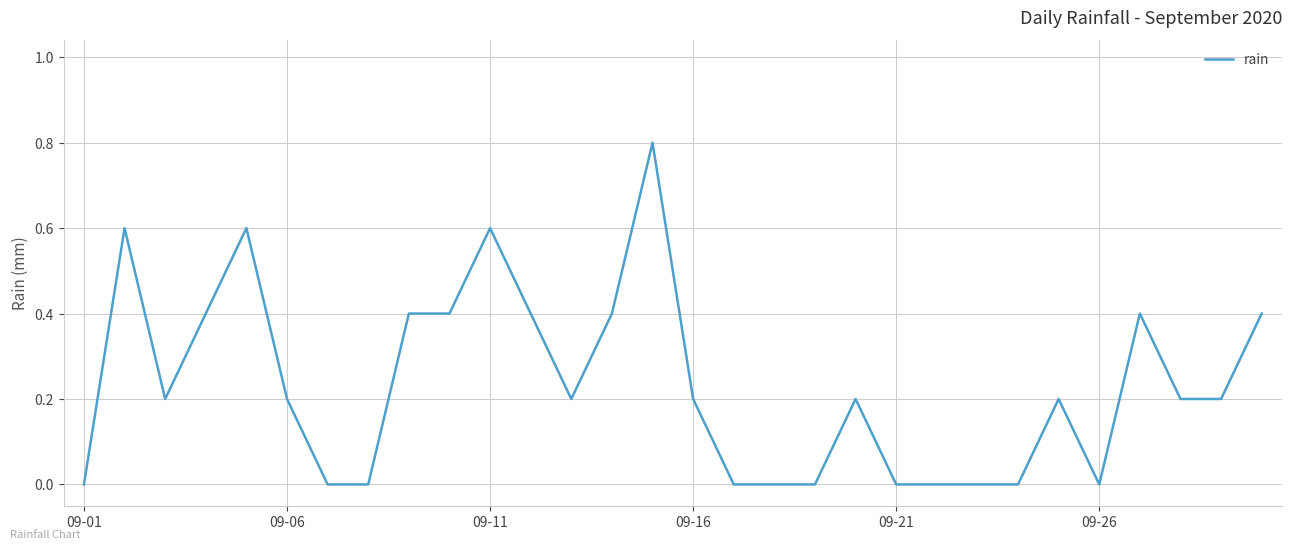

What is the maximum value shown in the chart?

0.8